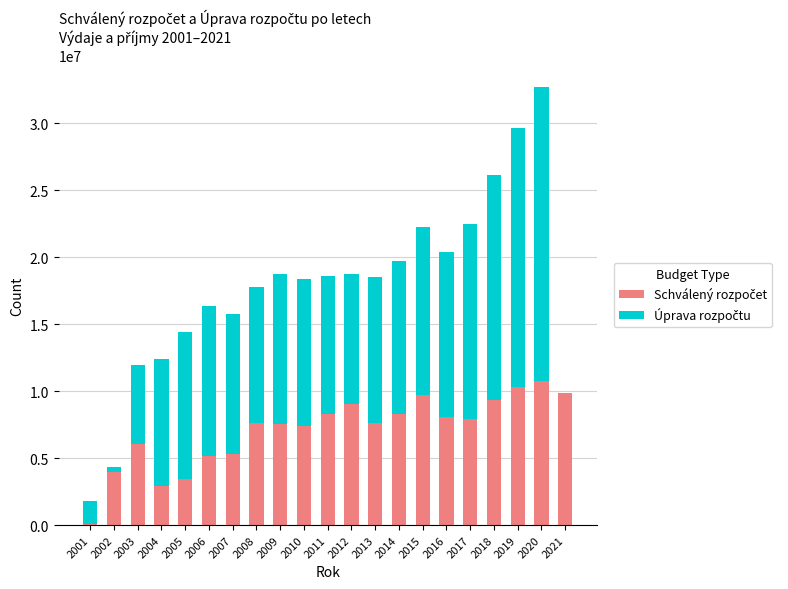

At which category is the sum across all series the highest?

2020